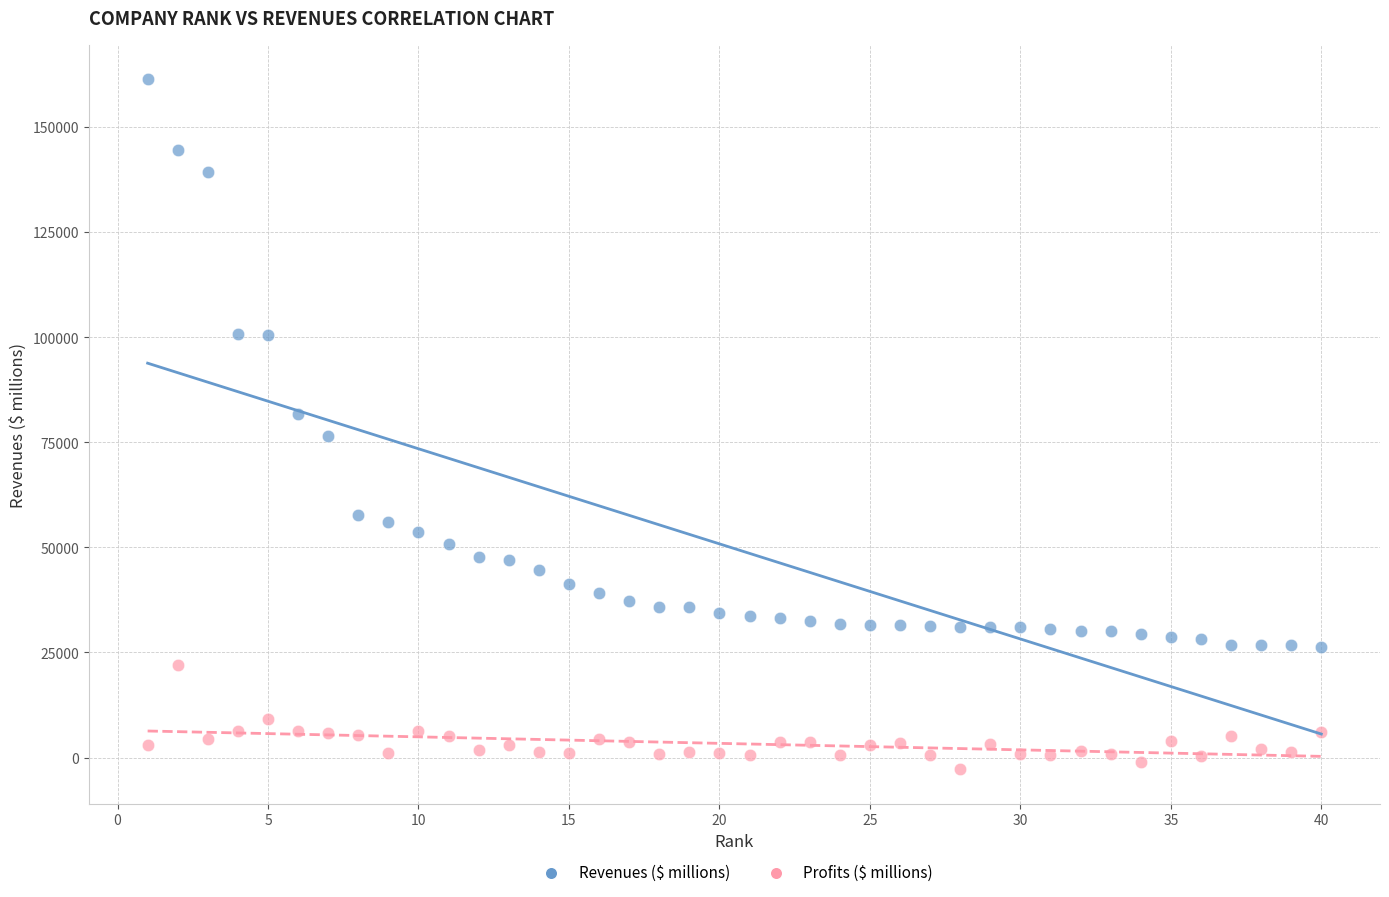

Which series reaches the minimum Y coordinate?

Profits ($ millions)